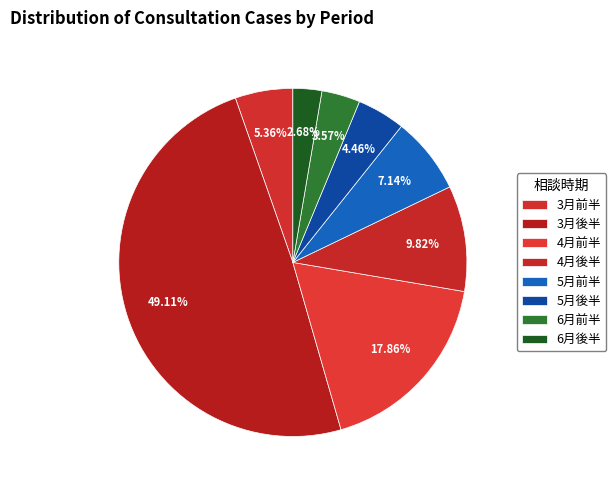

How many segments does this pie chart have?

8